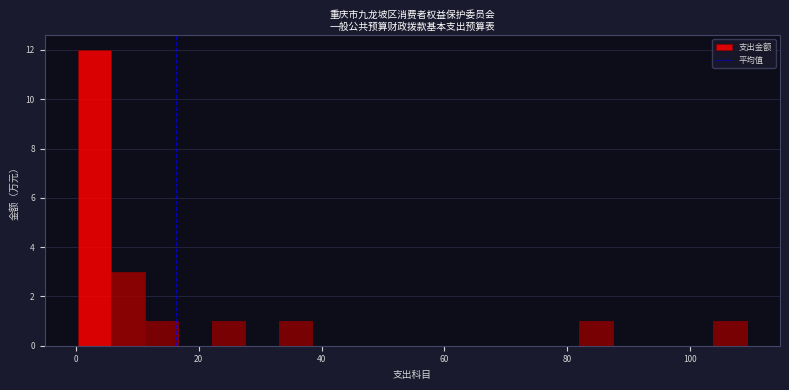

Read against the x-axis, roughly where is the centre of the tallest bar?

4